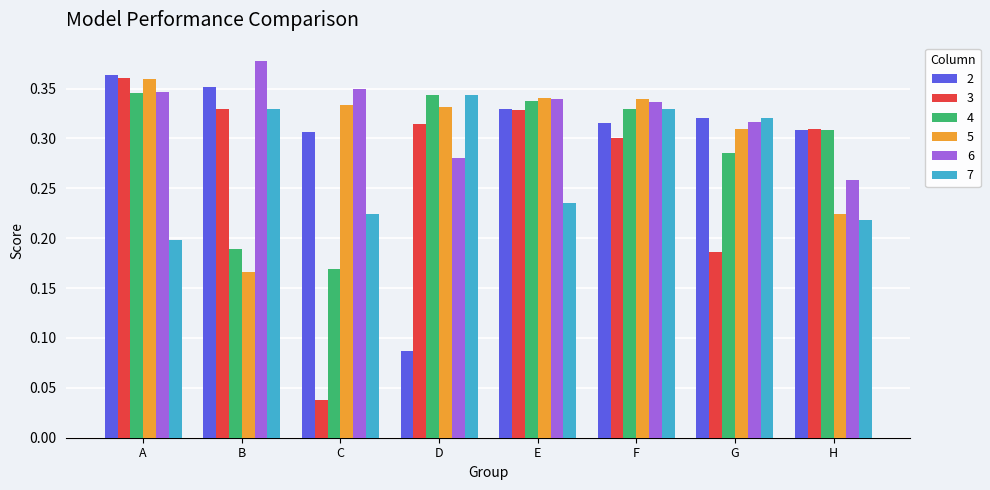

Which category has the highest value in the 2 series?

A